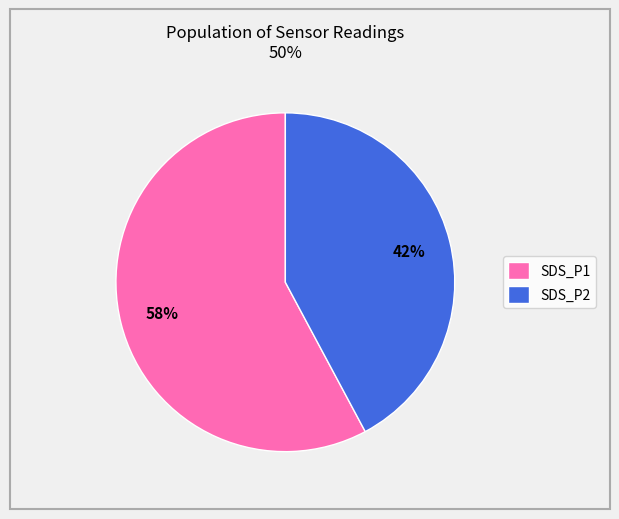

How many segments does this pie chart have?

2